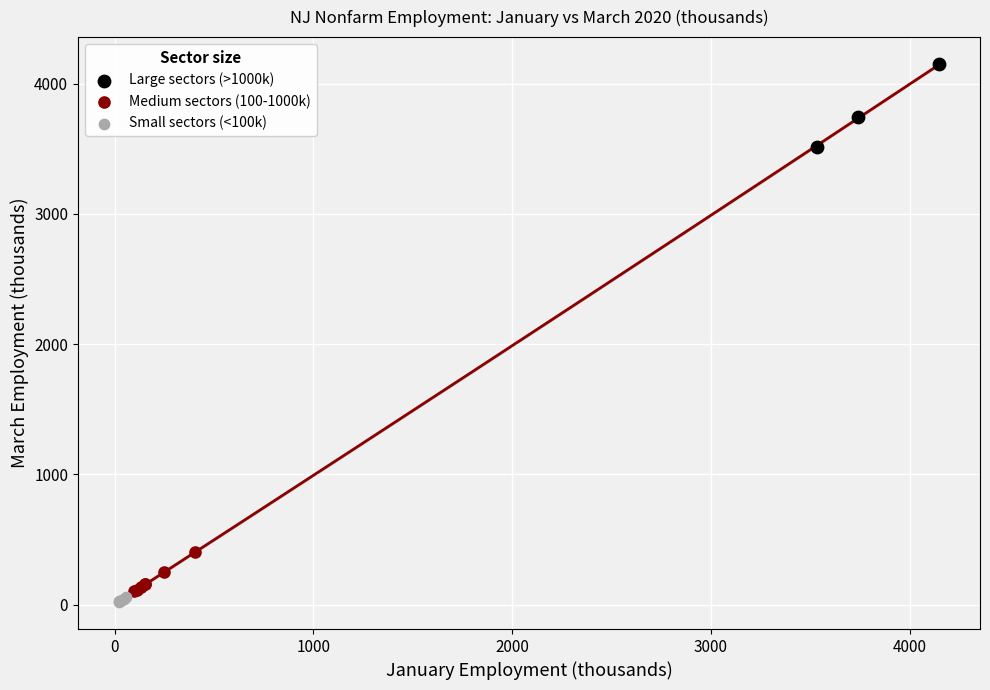

Which series contains the highest Y value?

Large sectors (>1000k)